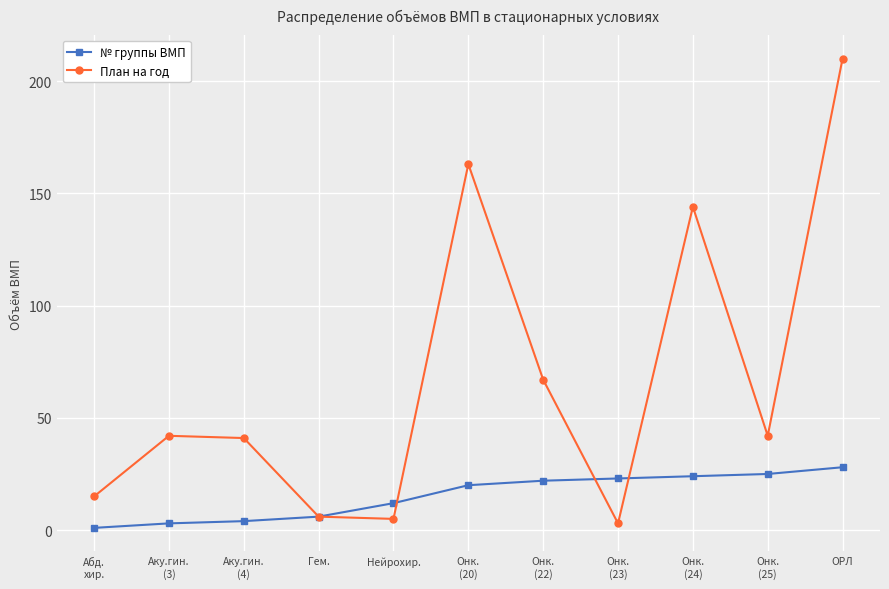

List the series in order of their overall mean, highest first.

План на год, № группы ВМП